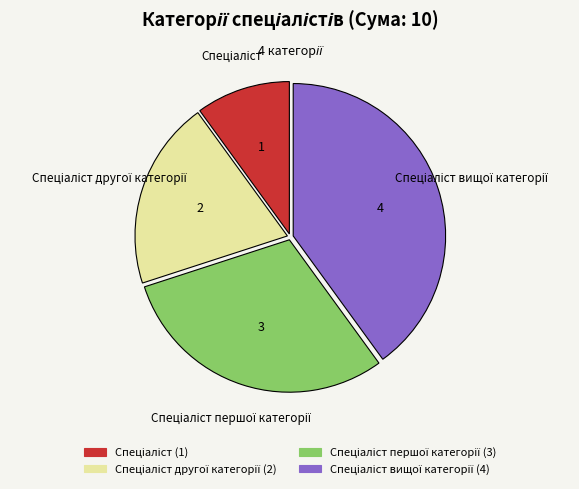

Is there any slice that represents more than half of the pie?

No